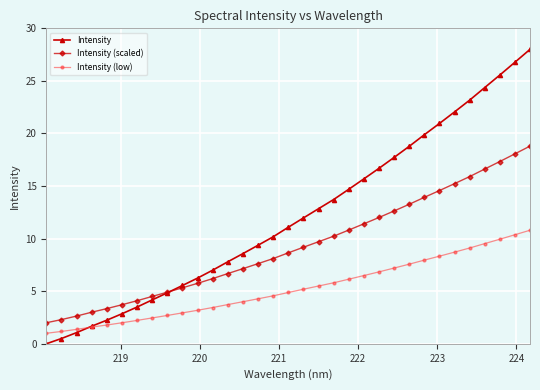

What is the value of the Intensity point at the 31st from the left?

25.6